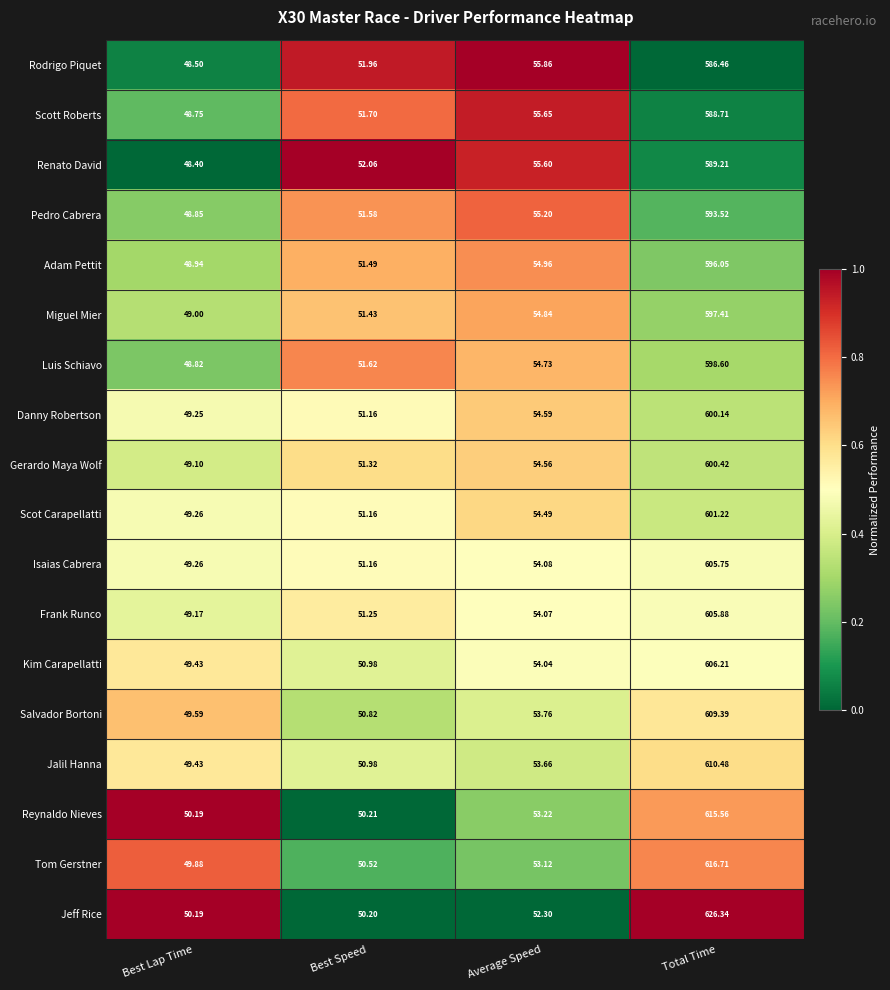

At which category is the sum across all series the highest?

Total Time